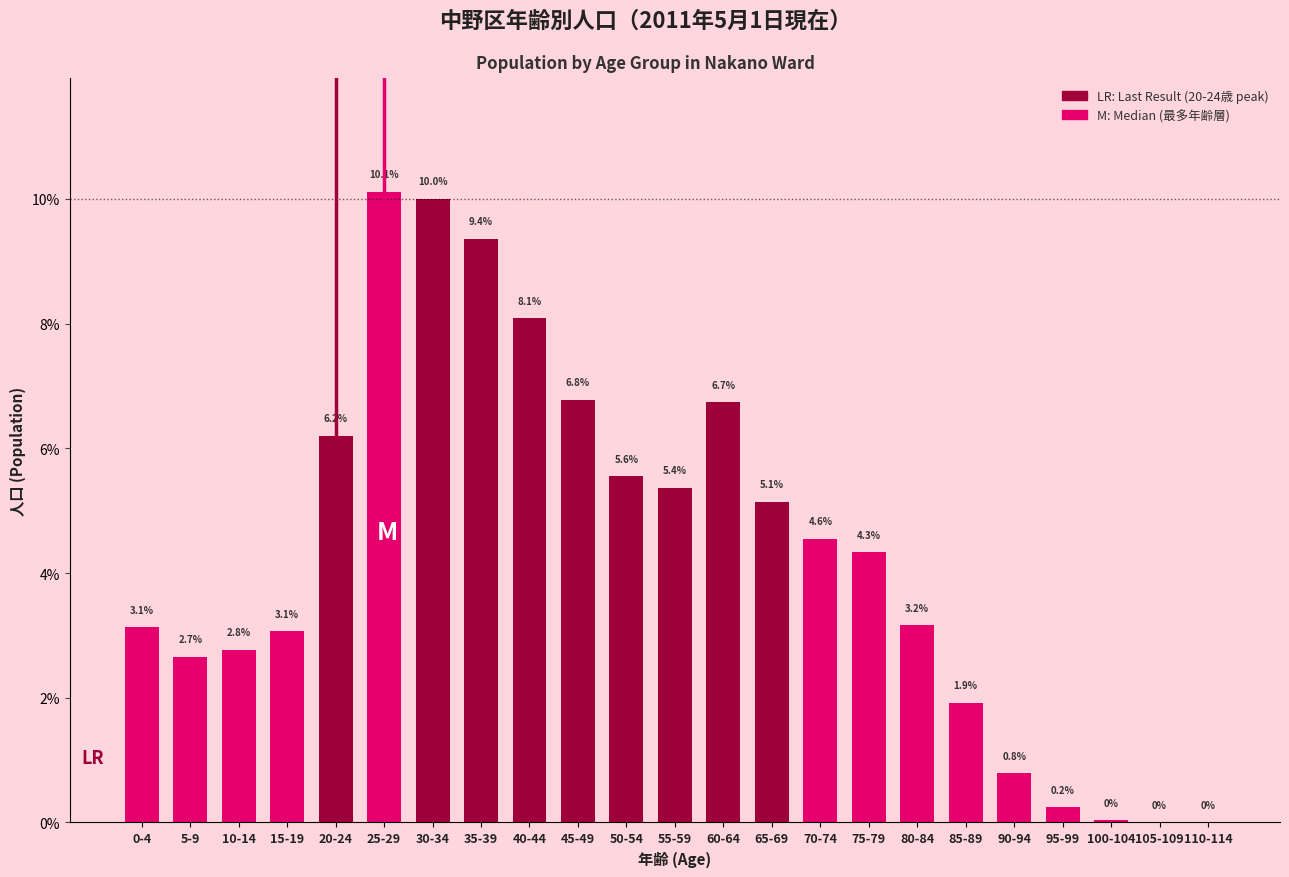

Read the value at 25-29.

10.1